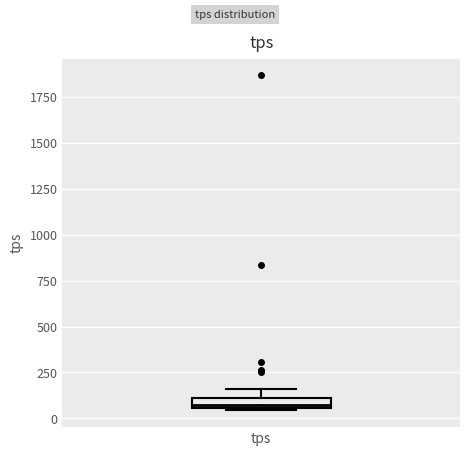

Where is the lower edge of the box for tps on the y-axis? The values are not printed on the chart, so give them approximately, as read against the axis.

50